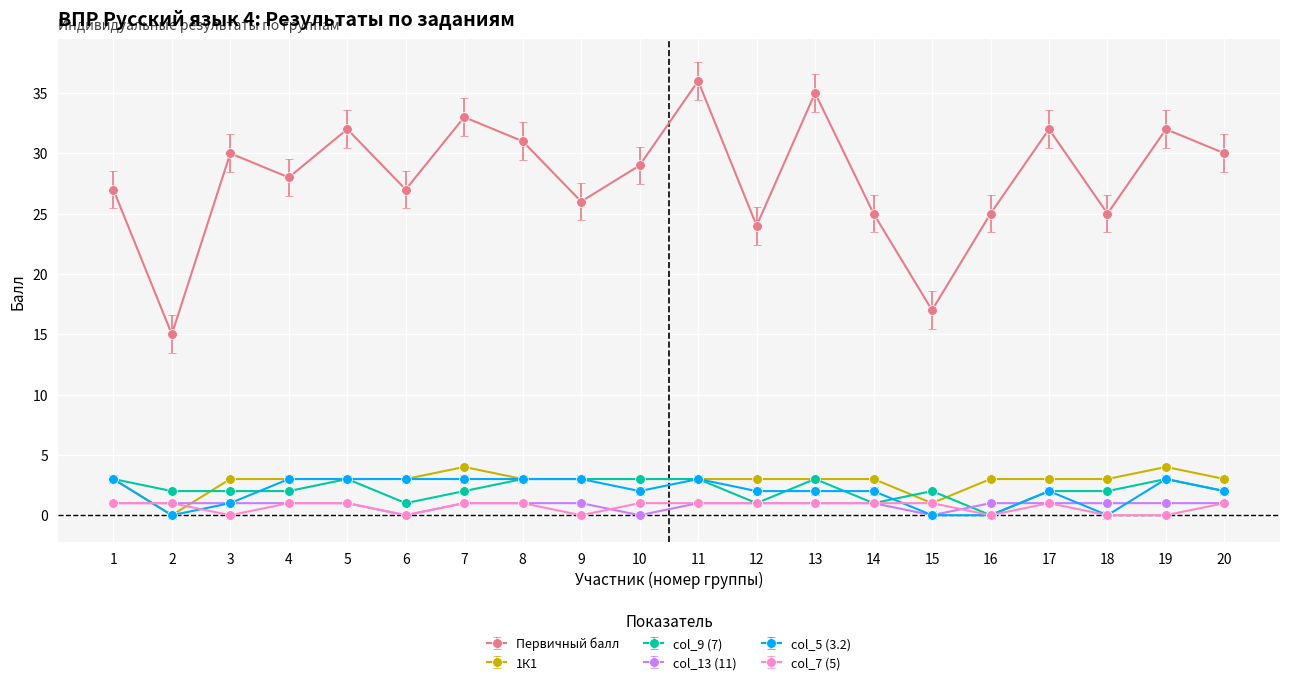

The value of col_7 (5) at 9 is 0. True or false?

True